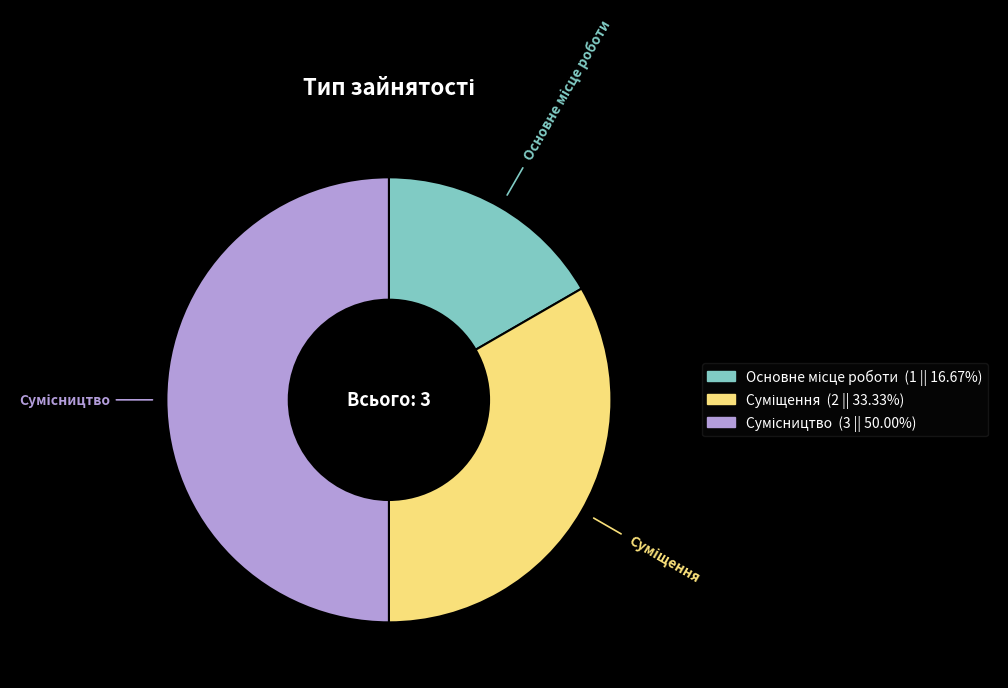

Is Сумісництво the majority of the pie?

No